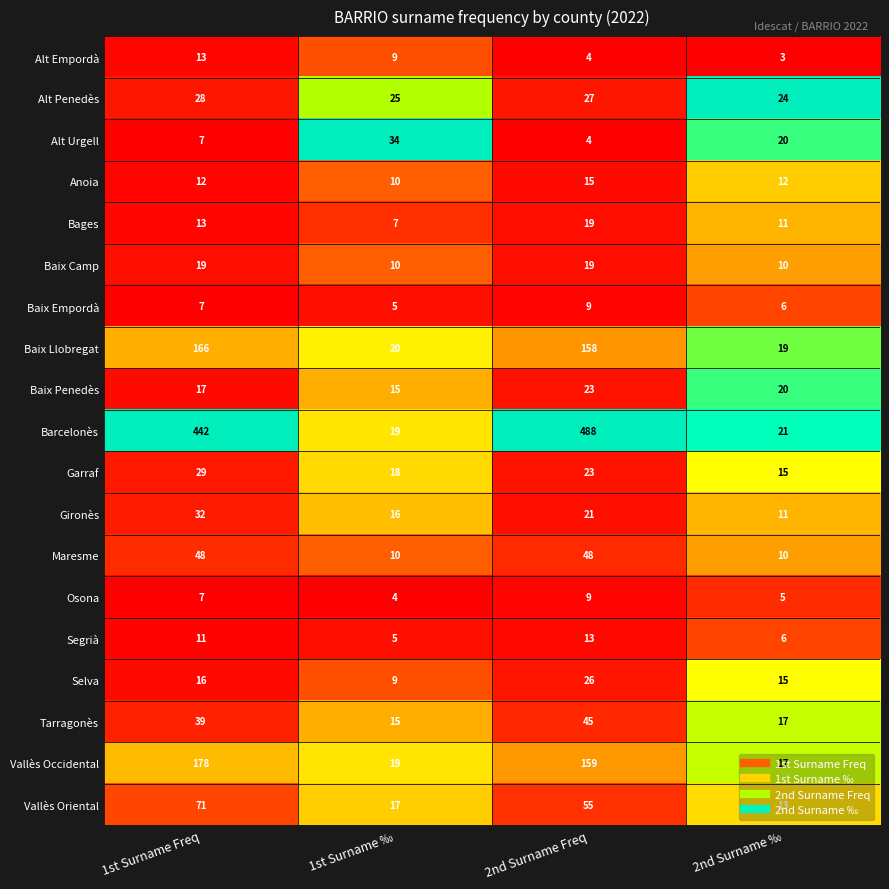

What is the lowest value of the Gironès series?

11